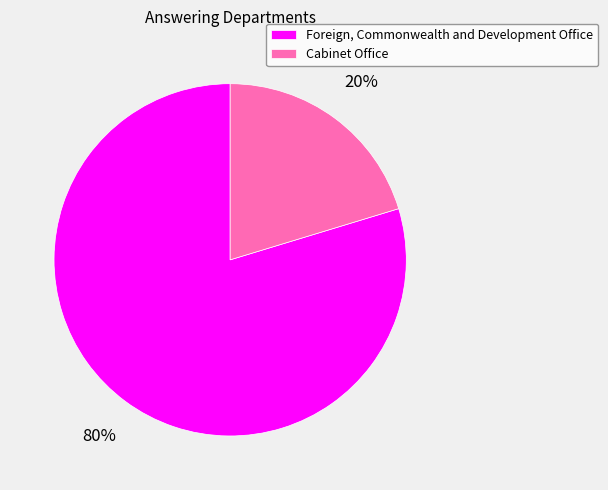

Which category has the biggest portion of the pie?

Foreign, Commonwealth and Development Office